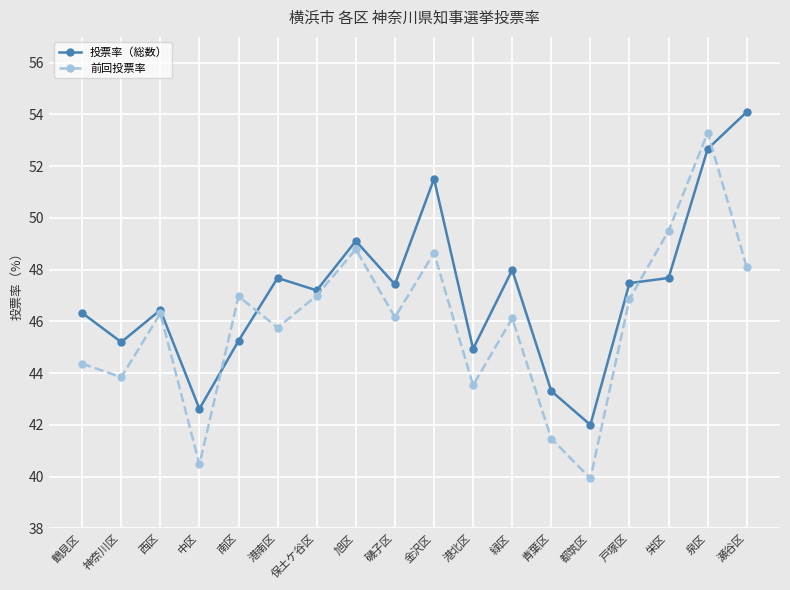

What is the highest value of the 投票率（総数） series?

54.1